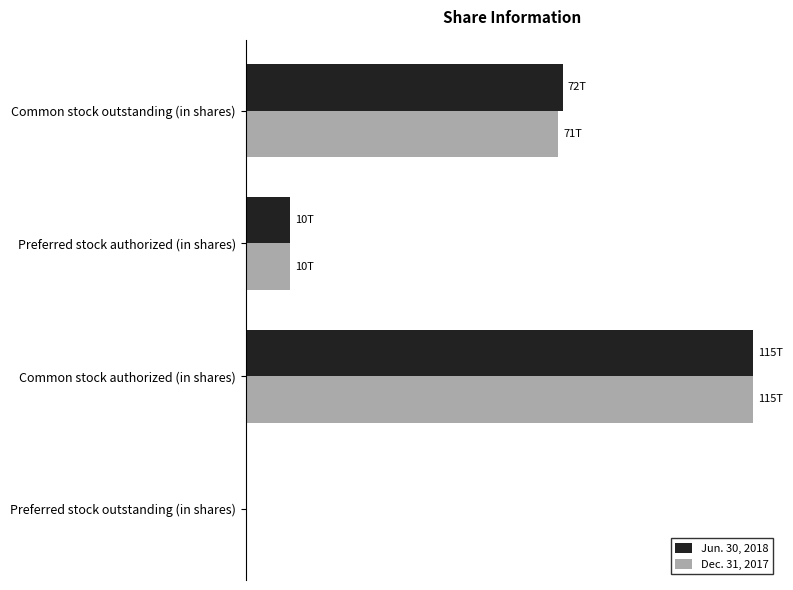

What are all the series names shown in the legend?

Jun. 30, 2018, Dec. 31, 2017